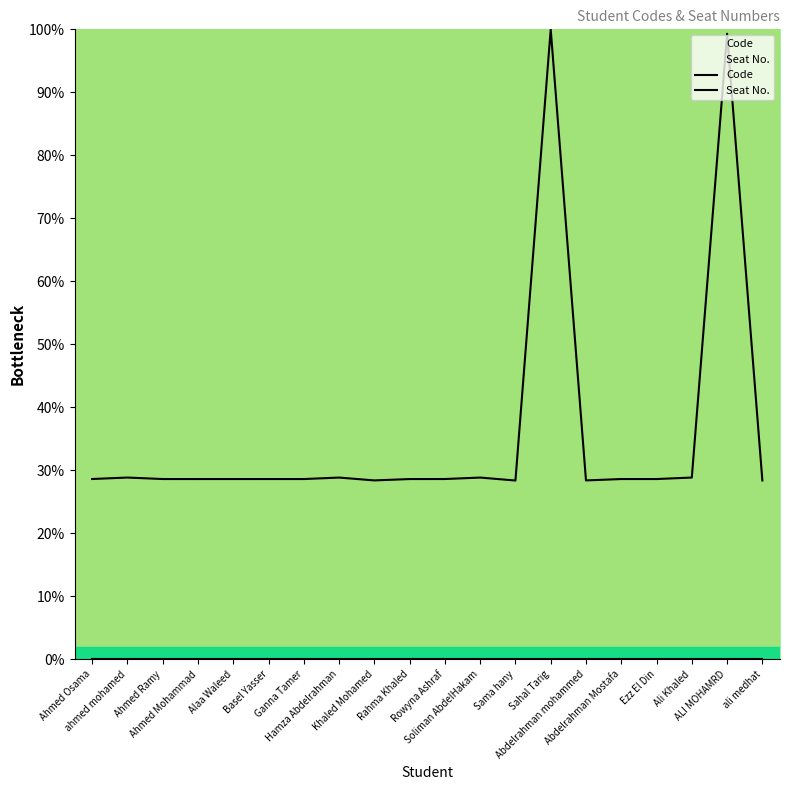

Which category has the lowest value across all series?

Ahmed Osama